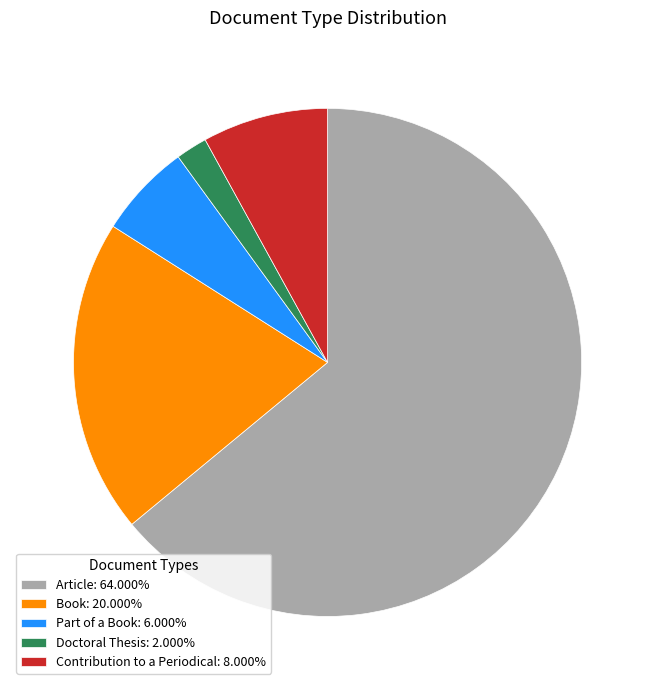

Between Article and Doctoral Thesis, which is larger?

Article